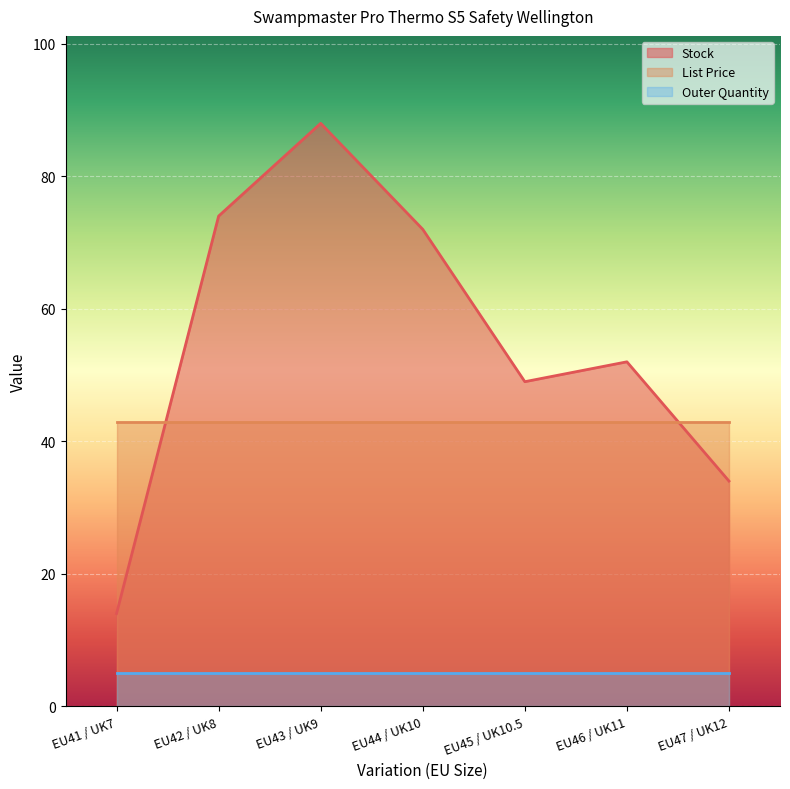

What position from the left is EU47 / UK12?

7